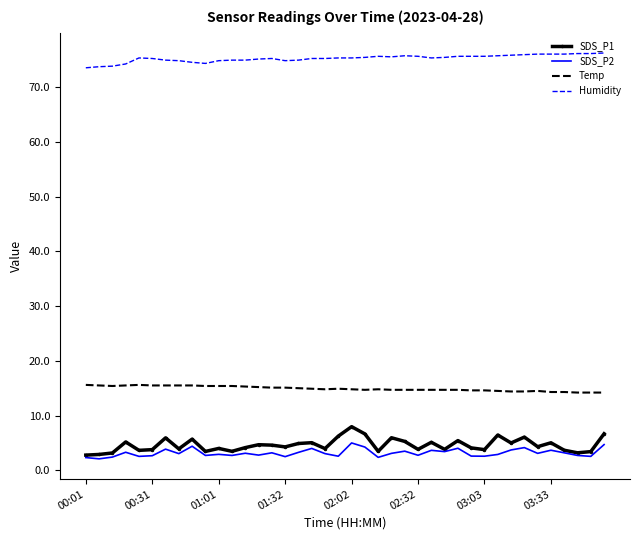

True or false: SDS_P2 has more than 1 interior local peaks.

True